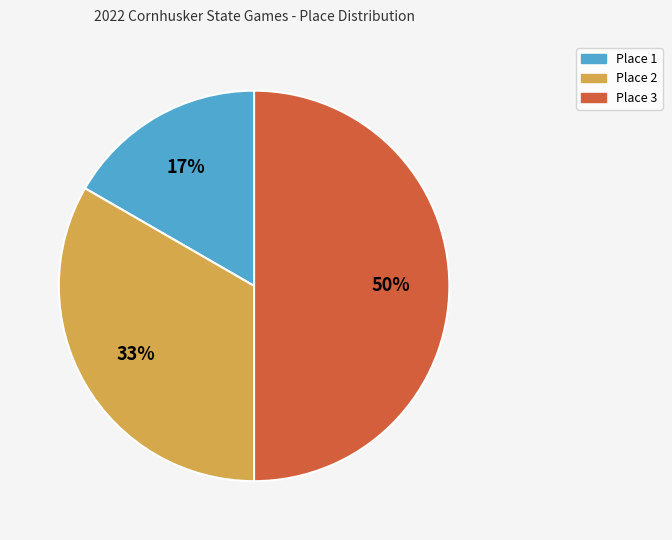

To the nearest percent, what is the average slice percentage?

33%